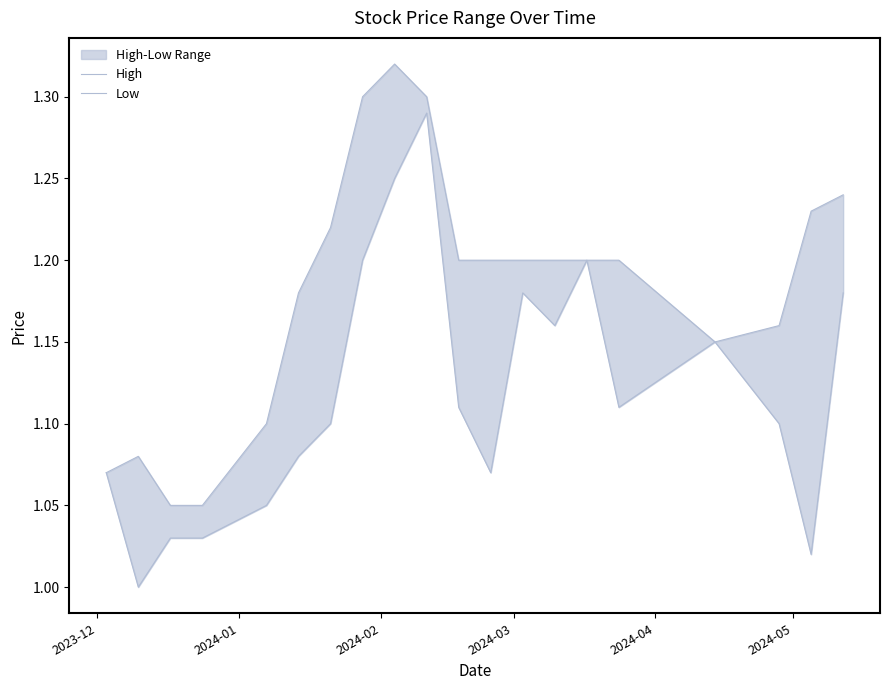

Rank the series by their average value, from lowest to highest.

Low, High